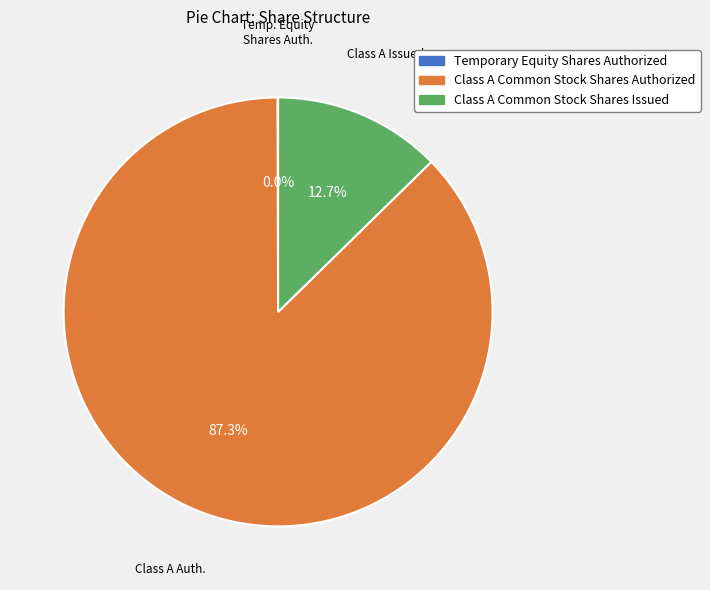

To the nearest percent, what is the difference between the largest and smallest slice percentages?

87%